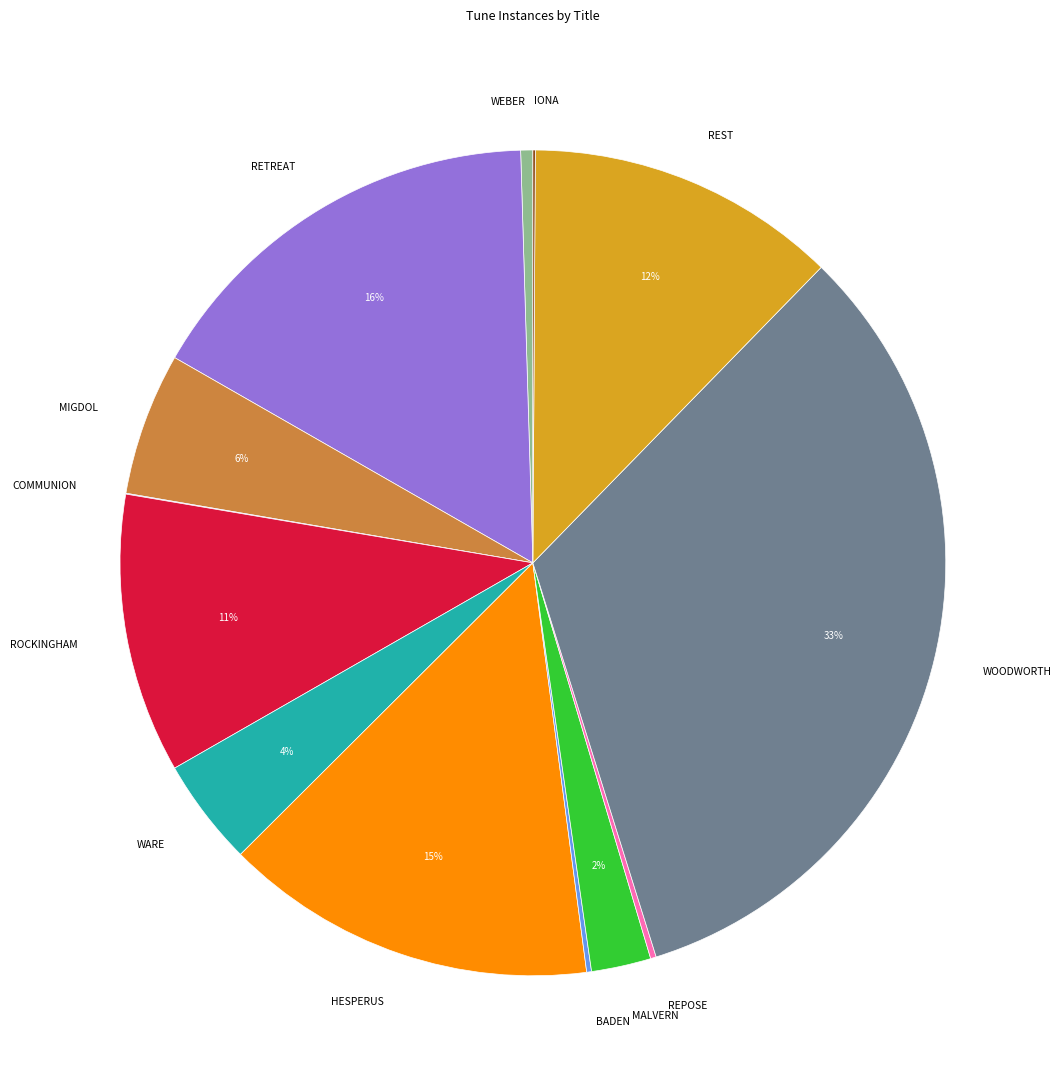

To the nearest percent, what percentage of the pie is MALVERN?

2%